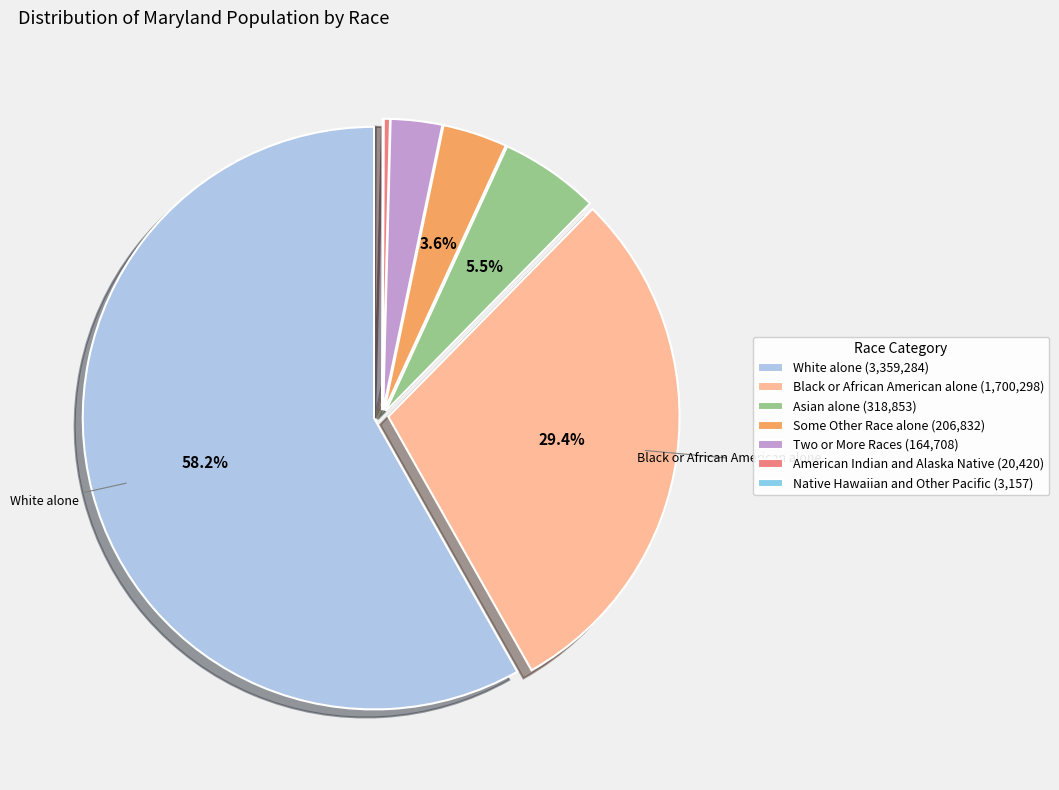

Which category accounts for the majority?

White alone